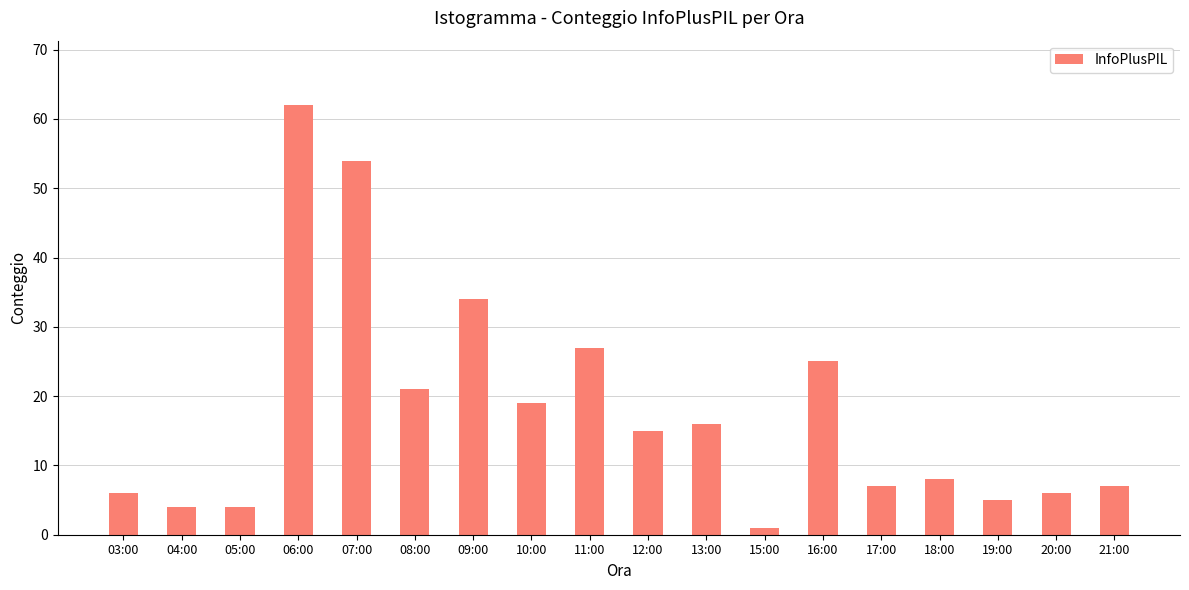

What is the label of the 12th bar from the left?

15:00